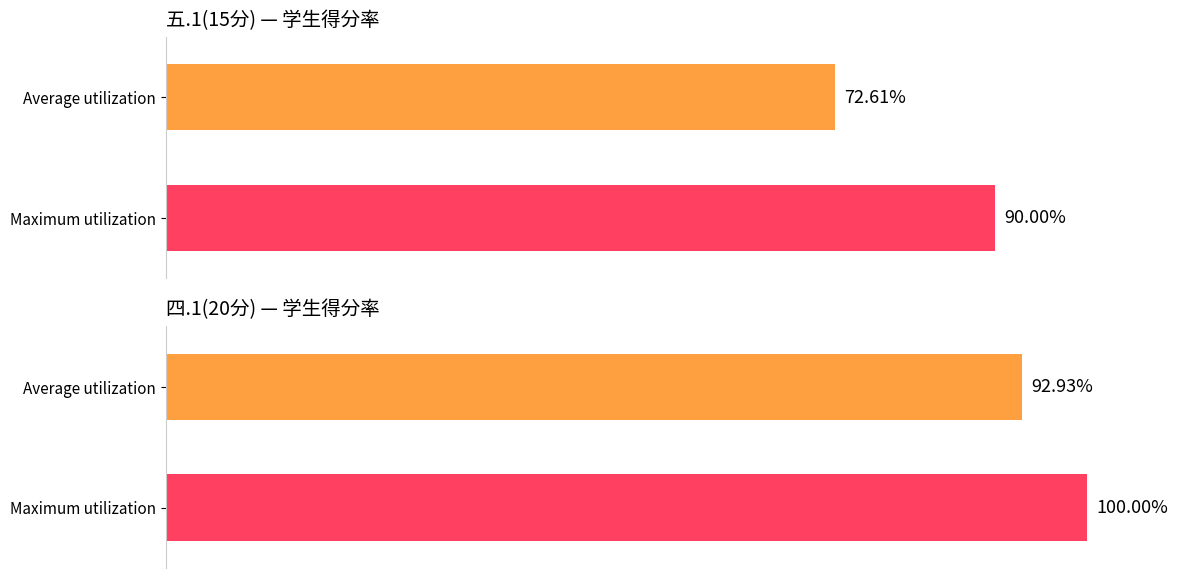

Which series has the largest total across all categories?

四.1(20分)